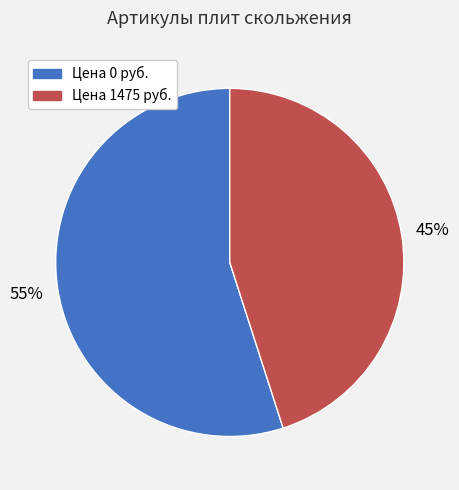

To the nearest percent, what is the difference between the largest and smallest slice percentages?

10%